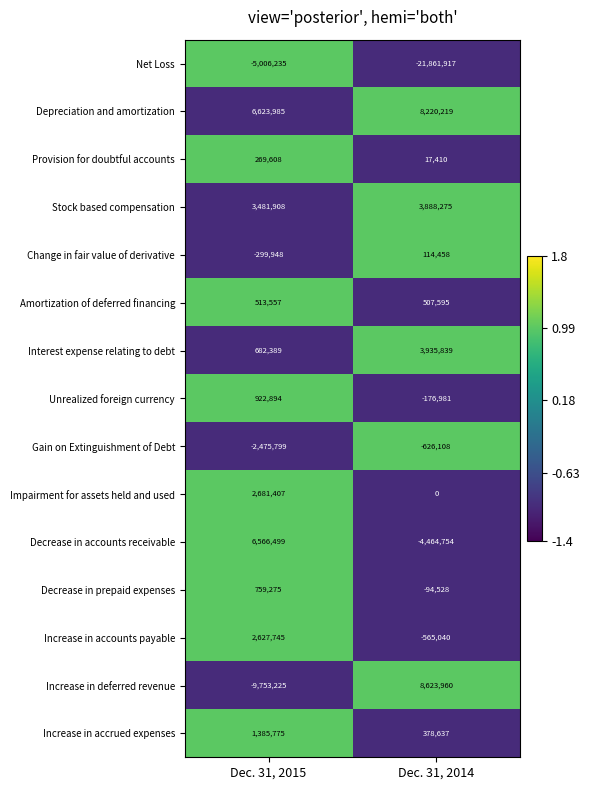

Read the Provision for doubtful accounts value at Dec. 31, 2014, to the nearest 50.

17400